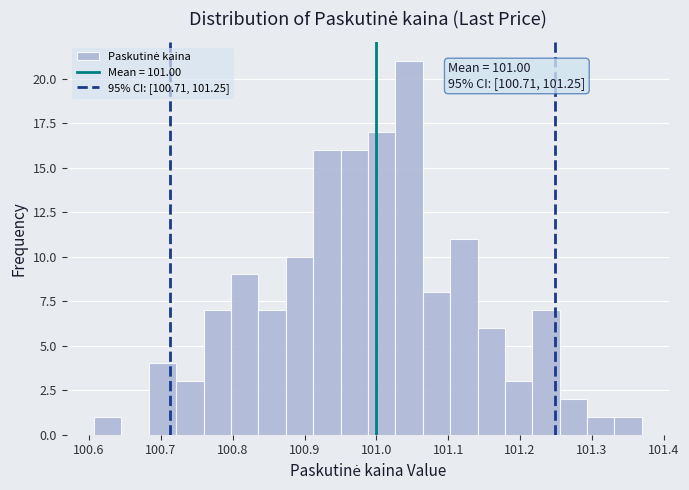

Read against the x-axis, roughly where is the centre of the tallest bar?

101.05